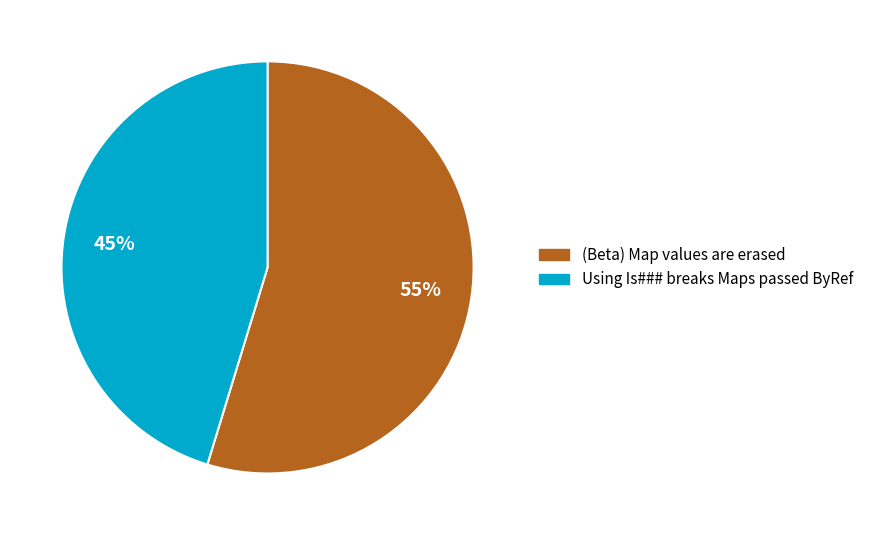

To the nearest percent, what is the average slice percentage?

50%